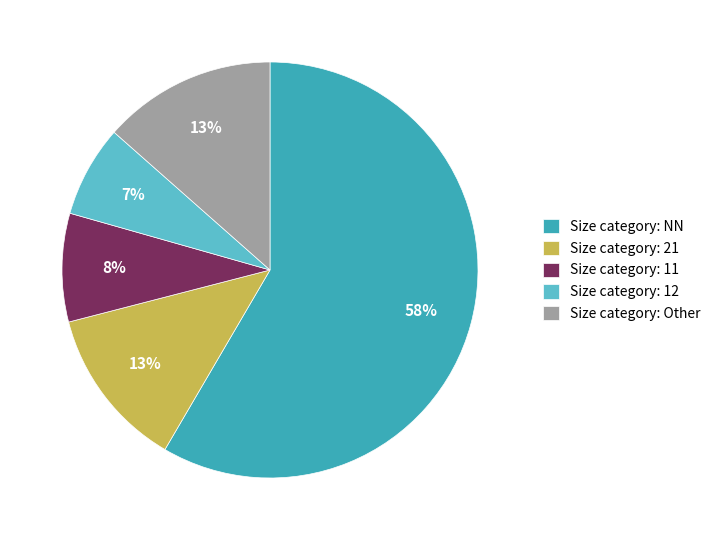

Which has a higher value, Size category: 12 or Size category: NN?

Size category: NN